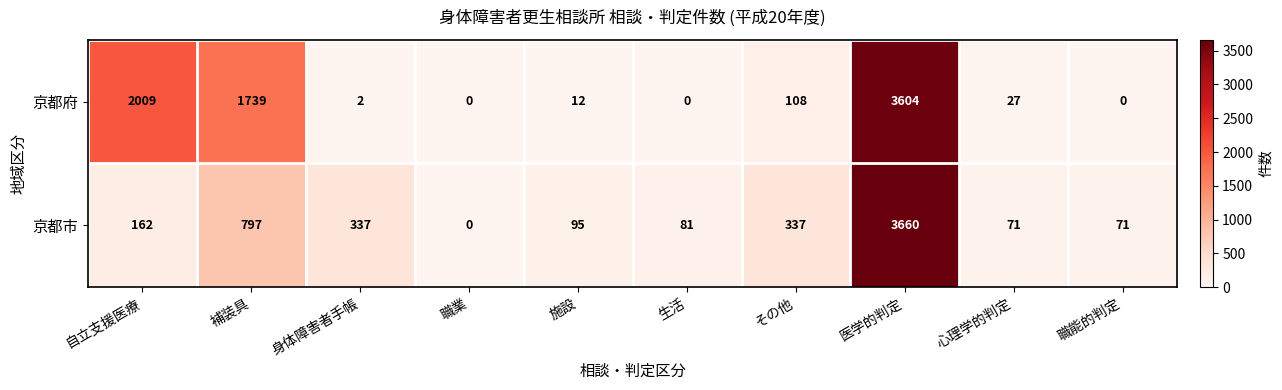

At which category is the sum across all series the highest?

医学的判定